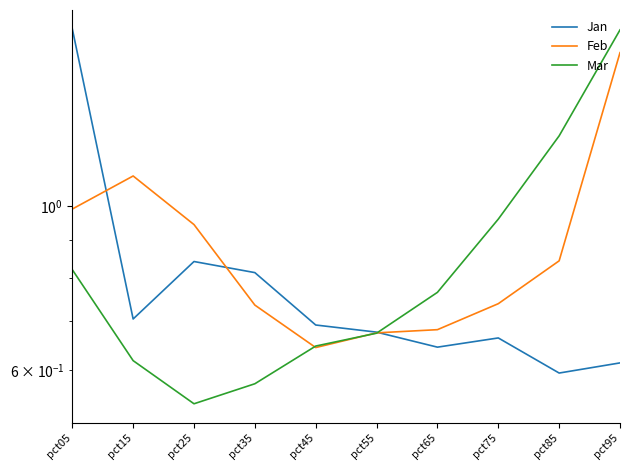

What are all the series names shown in the legend?

Jan, Feb, Mar